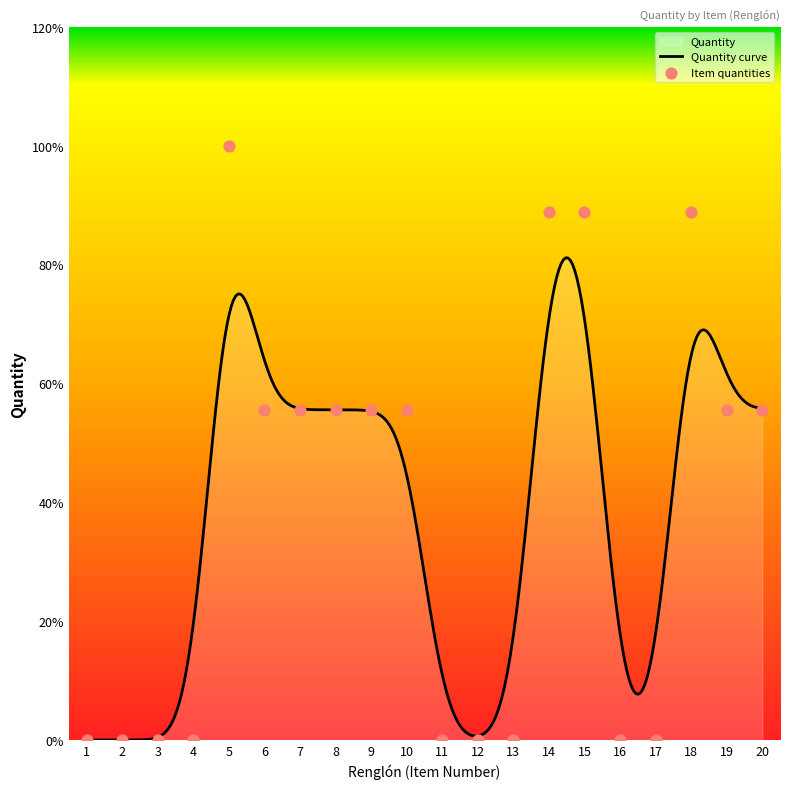

Between 2 and 11, which is larger?

2